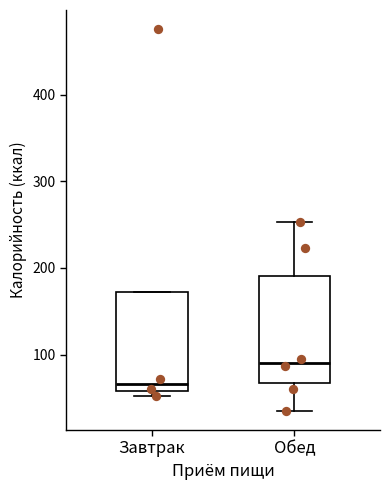

Reading left to right, read every box against the y-axis: the position of its median line, the range the box covers, and the ends of its whiskers. The values are not printed on the chart, so give them approximately, as read against the axis.

Завтрак: median 70, box 60 to 170, whiskers 50 to 170
Обед: median 90, box 70 to 190, whiskers 30 to 250